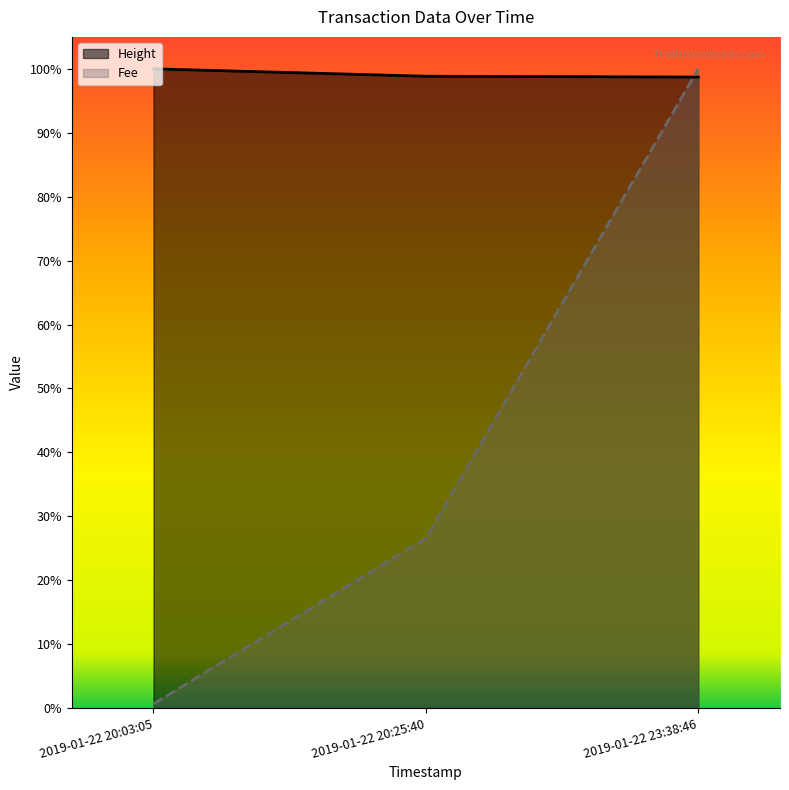

At which category is the sum across all series the highest?

2019-01-22 23:38:46